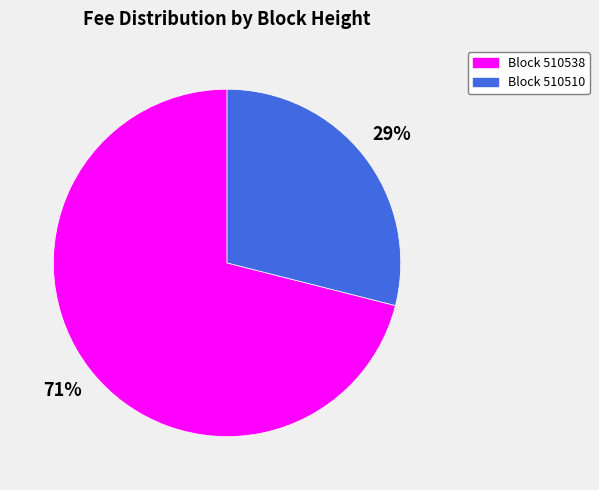

How many segments does this pie chart have?

2